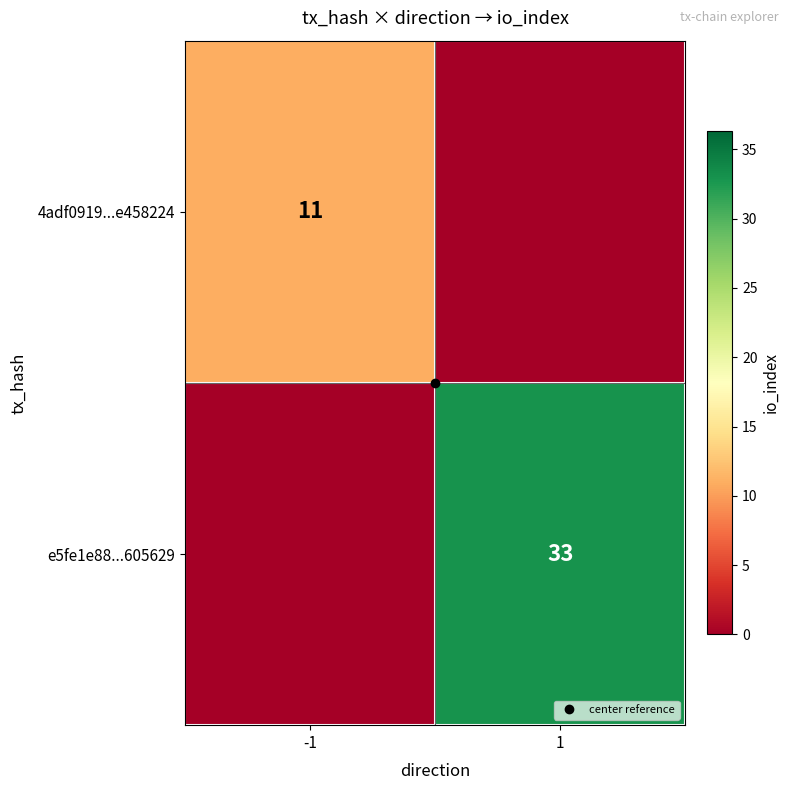

How many distinct data groups are displayed?

2